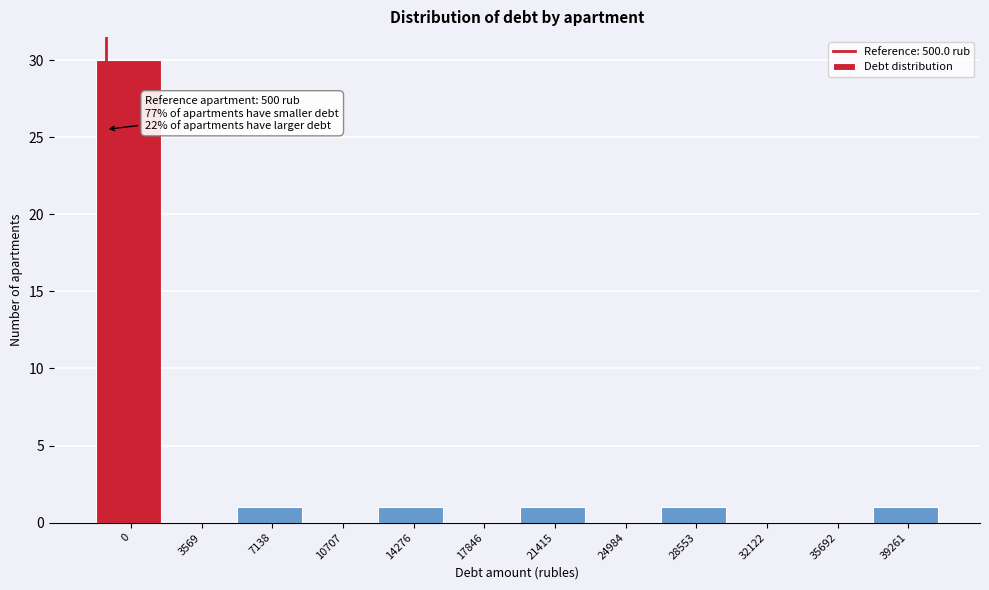

Reading left to right, list all the values displayed in this chart.

0=30	3569=0	7138=1	10707=0	14276=1	17846=0	21415=1	24984=0	28553=1	32122=0	35692=0	39261=1